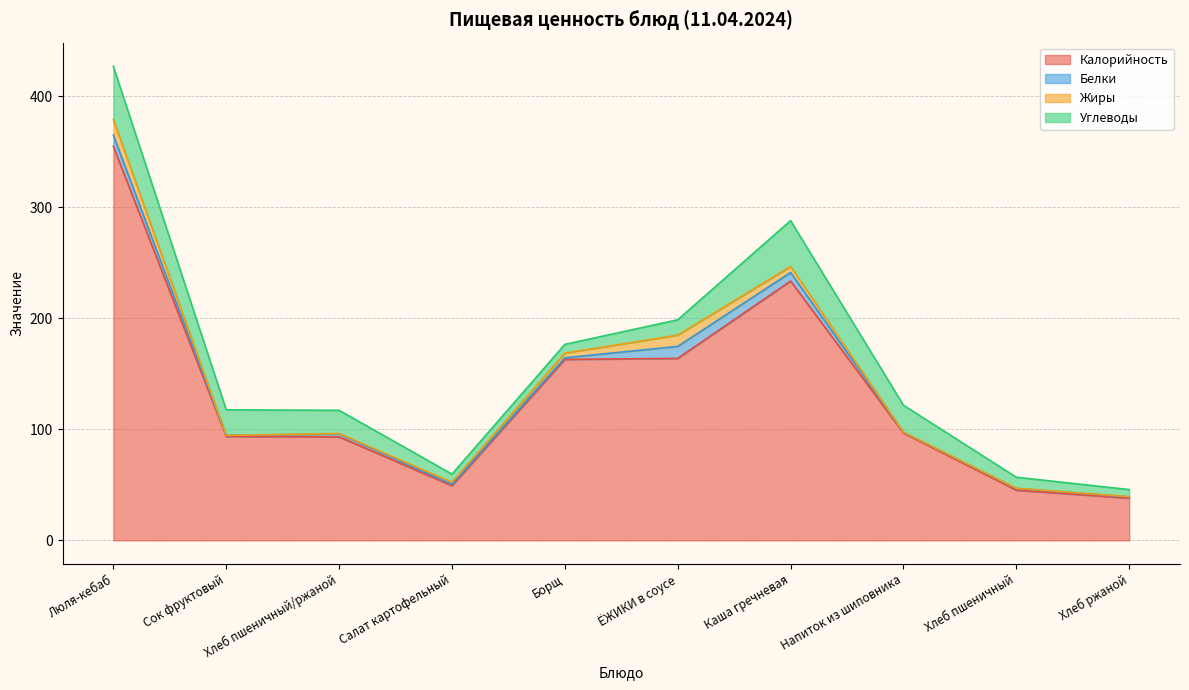

Rank the categories by Жиры value from lowest to highest.

Сок фруктовый, Напиток из шиповника, Хлеб пшеничный, Хлеб ржаной, Хлеб пшеничный/ржаной, Салат картофельный, Борщ, Каша гречневая, ЁЖИКИ в соусе, Люля-кебаб